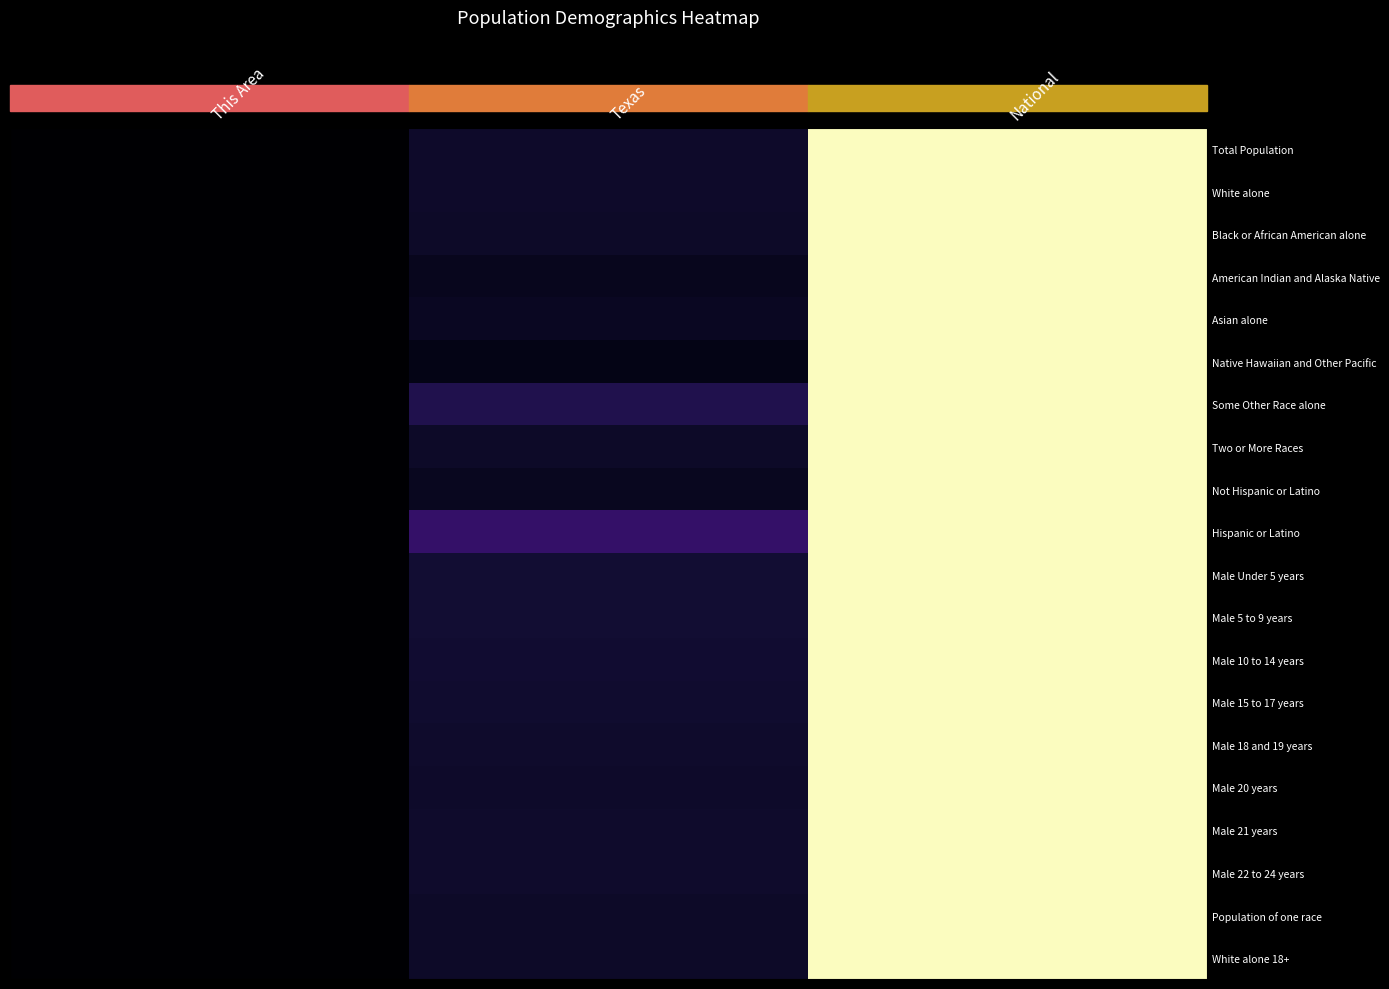

Reading left to right, what are all the values shown in this chart?

Total Population: This Area=0.0	Texas=0.1	National=1.0
White alone: This Area=0.0	Texas=0.1	National=1.0
Black or African American alone: This Area=0.0	Texas=0.1	National=1.0
American Indian and Alaska Native: This Area=0.0	Texas=0.1	National=1.0
Asian alone: This Area=0.0	Texas=0.1	National=1.0
Native Hawaiian and Other Pacific: This Area=0.0	Texas=0.0	National=1.0
Some Other Race alone: This Area=0.0	Texas=0.1	National=1.0
Two or More Races: This Area=0.0	Texas=0.1	National=1.0
Not Hispanic or Latino: This Area=0.0	Texas=0.1	National=1.0
Hispanic or Latino: This Area=0.0	Texas=0.2	National=1.0
Male Under 5 years: This Area=0.0	Texas=0.1	National=1.0
Male 5 to 9 years: This Area=0.0	Texas=0.1	National=1.0
Male 10 to 14 years: This Area=0.0	Texas=0.1	National=1.0
Male 15 to 17 years: This Area=0.0	Texas=0.1	National=1.0
Male 18 and 19 years: This Area=0.0	Texas=0.1	National=1.0
Male 20 years: This Area=0.0	Texas=0.1	National=1.0
Male 21 years: This Area=0.0	Texas=0.1	National=1.0
Male 22 to 24 years: This Area=0.0	Texas=0.1	National=1.0
Population of one race: This Area=0.0	Texas=0.1	National=1.0
White alone 18+: This Area=0.0	Texas=0.1	National=1.0